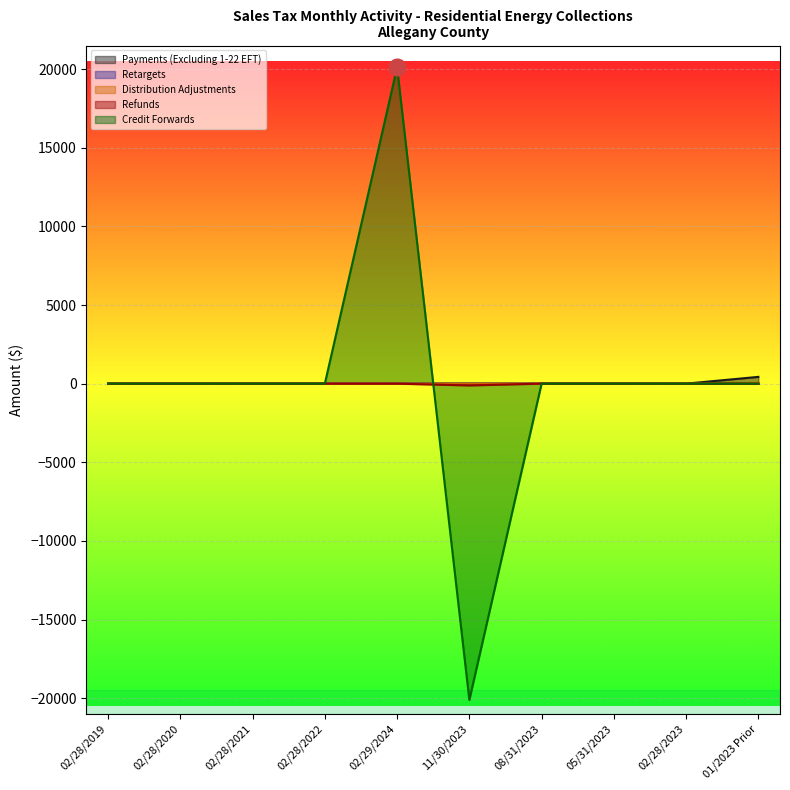

Reading right to left, transcribe all the data shown in this chart.

Payments (Excluding 1-22 EFT): 429.9	0.0	0.0	0.0	0.0	0.0	0.0	0.0	0.0	0.0
Retargets: 0.0	0.0	0.0	0.0	-113.7	0.0	0.0	0.0	0.0	0.0
Distribution Adjustments: 39.4	0.0	0.0	0.0	3.2	0.0	0.0	0.0	0.0	0.0
Refunds: 0.0	0.0	0.0	0.0	6.1	0.0	0.0	0.0	0.0	0.0
Credit Forwards: 0.0	0.0	0.0	0.0	-20112.5	20112.5	0.0	0.0	0.0	0.0